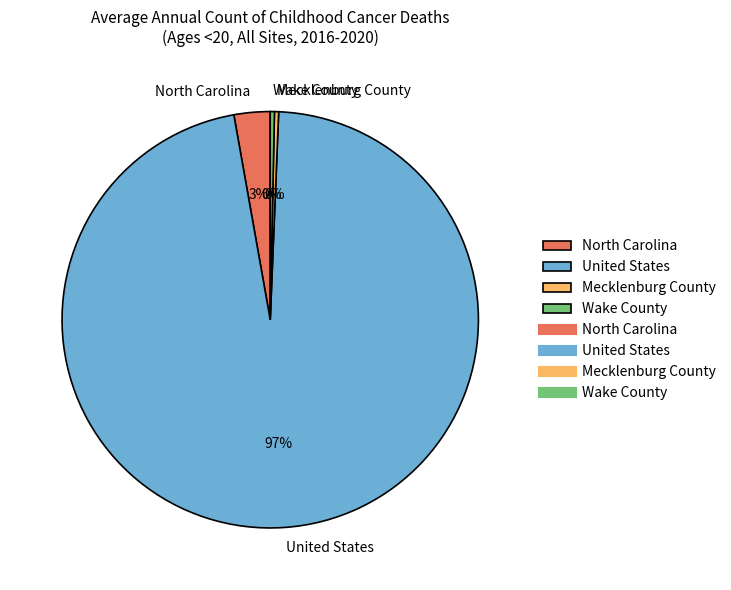

Does any single category account for the majority?

Yes